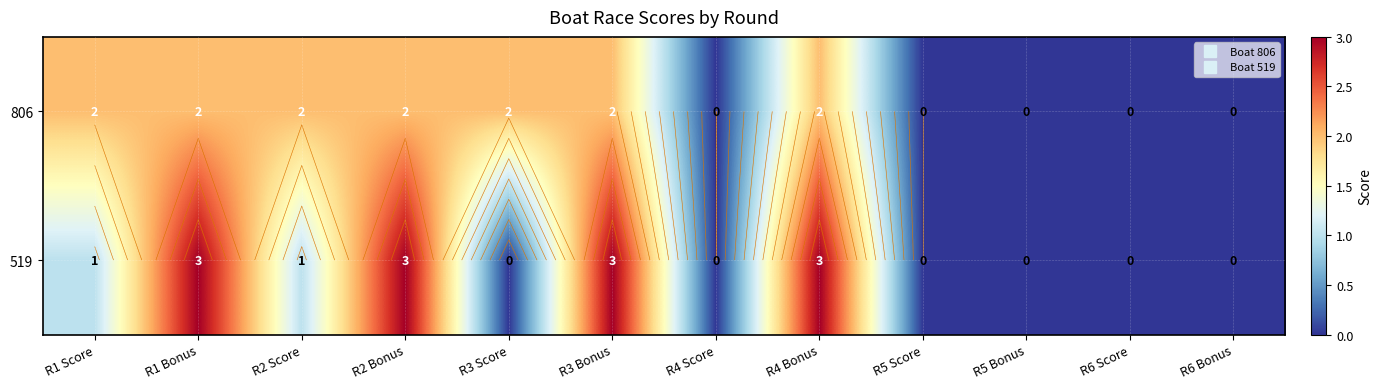

Which series has the widest spread of values?

519